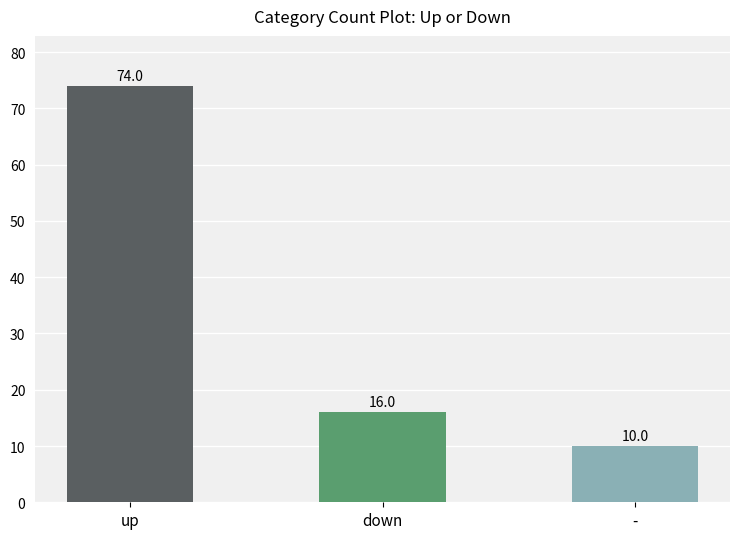

What is the value of the 1st bar from the left?

74